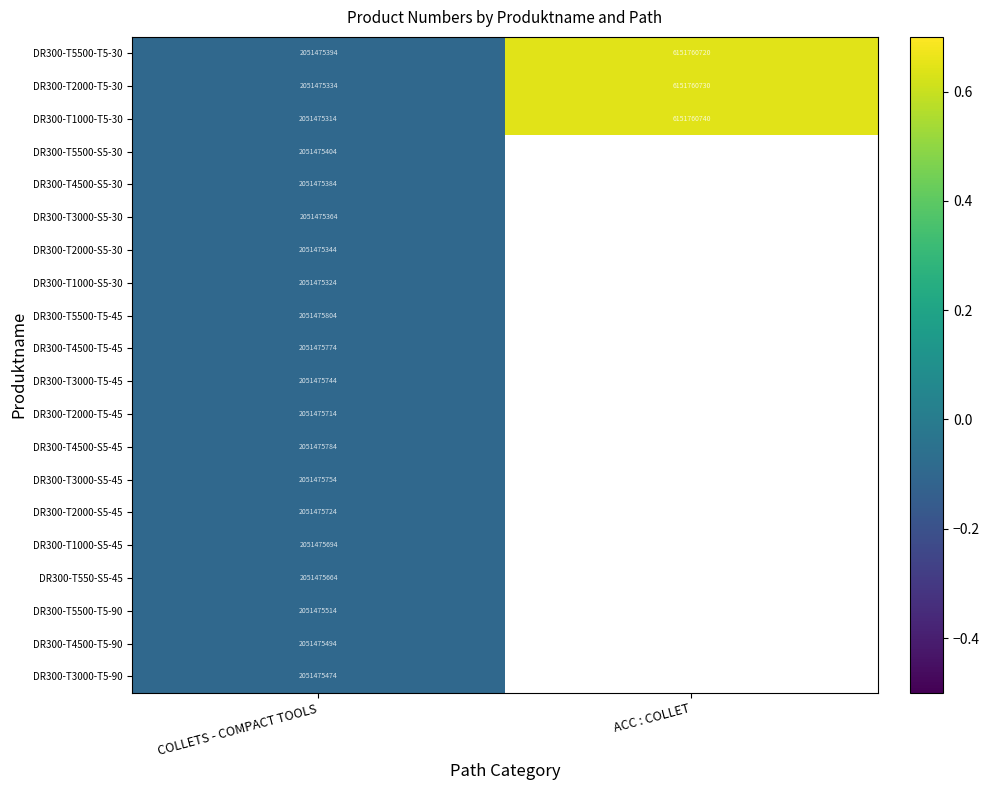

Is the value of DR300-T4500-T5-90 at COLLETS - COMPACT TOOLS greater than the value of DR300-T1000-S5-30 at COLLETS - COMPACT TOOLS?

Yes